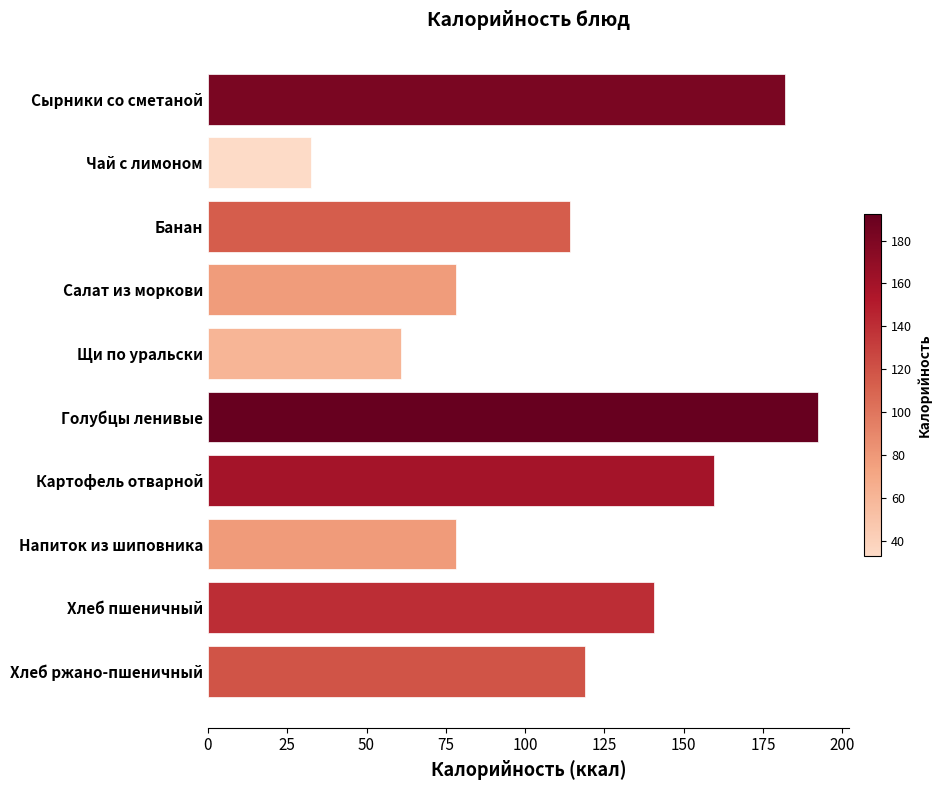

What is the difference between the values at Картофель отварной and Хлеб ржано-пшеничный?

40.6